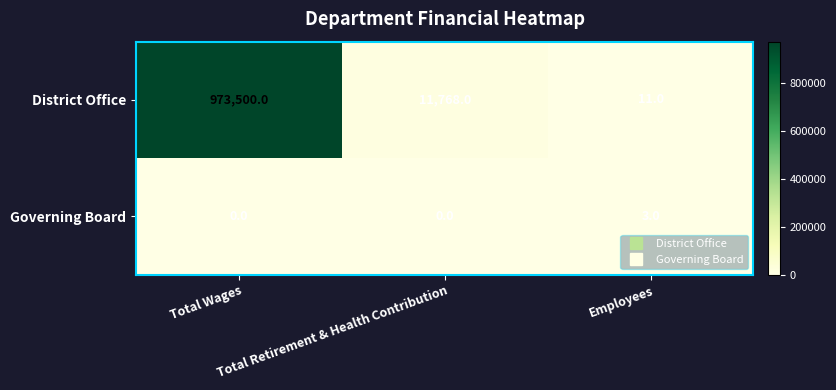

Which series has the largest total across all categories?

District Office